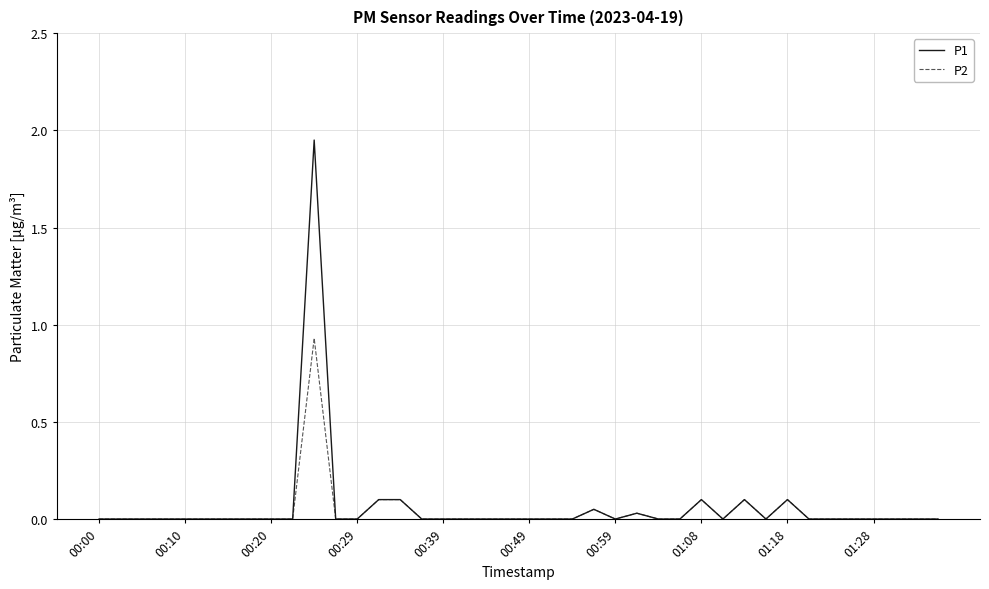

Which series has the largest range (max minus min)?

P1